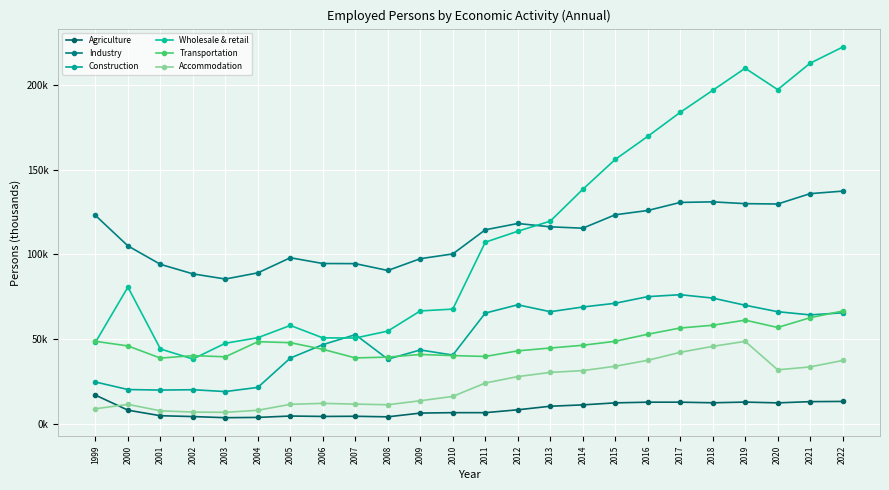

Is this an area chart (filled region under the line)?

No